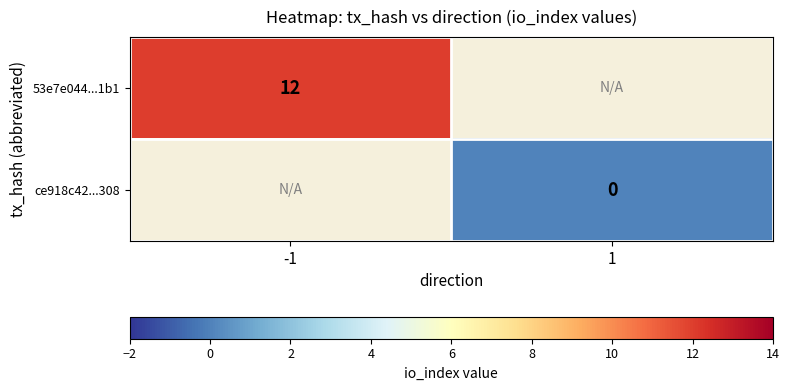

Is the value of 53e7e044...1b1 at -1 greater than the value of ce918c42...308 at 1?

Yes